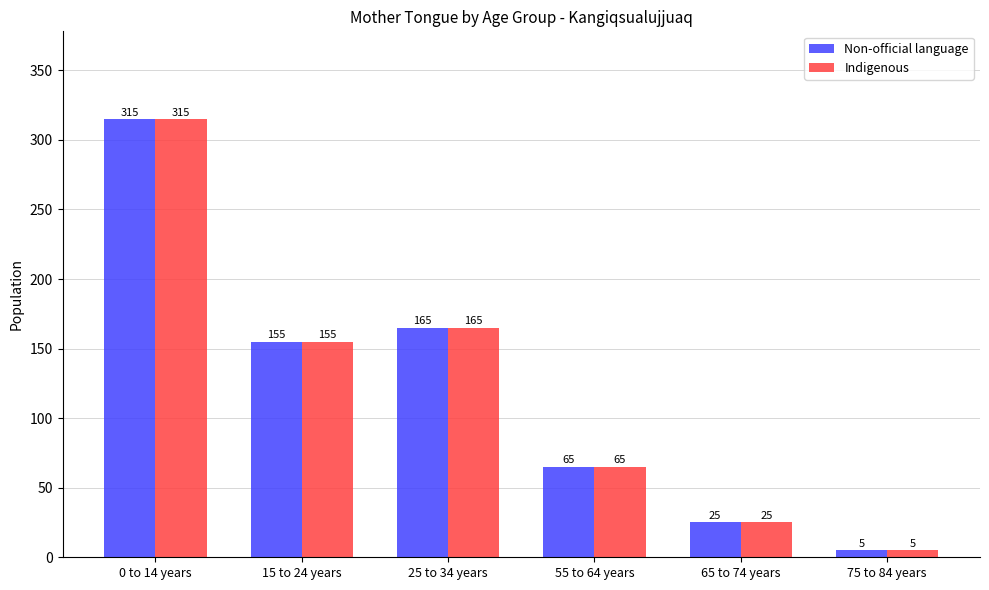

What is the approximate value of Non-official language at 15 to 24 years, to the nearest 50?

150